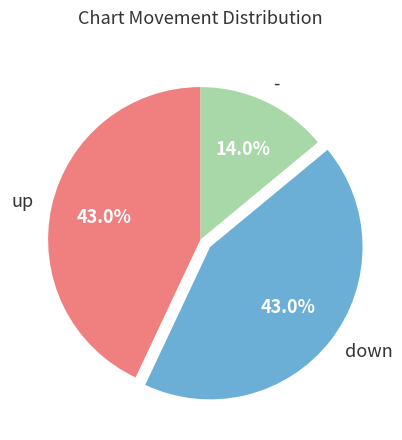

Does up represent more than half of the total?

No